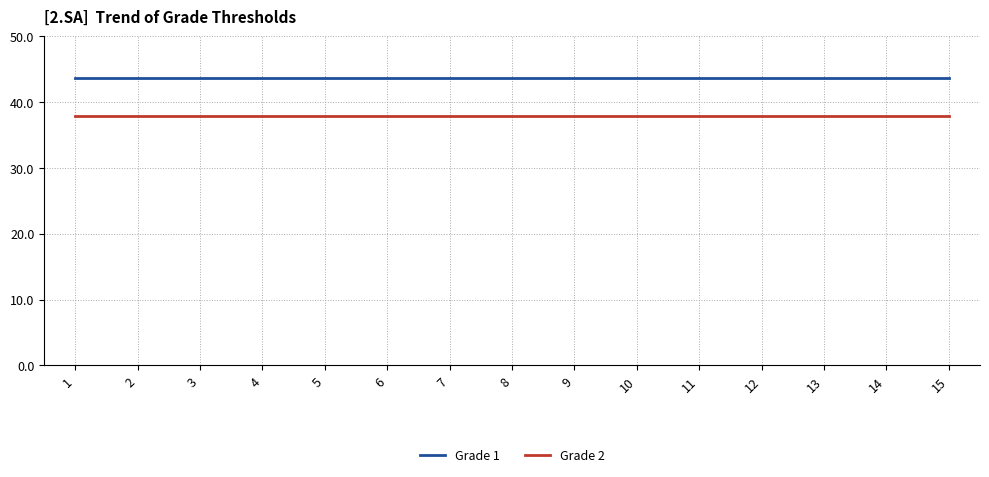

The Grade 2 series shows 37.9 at 11. True or false?

True